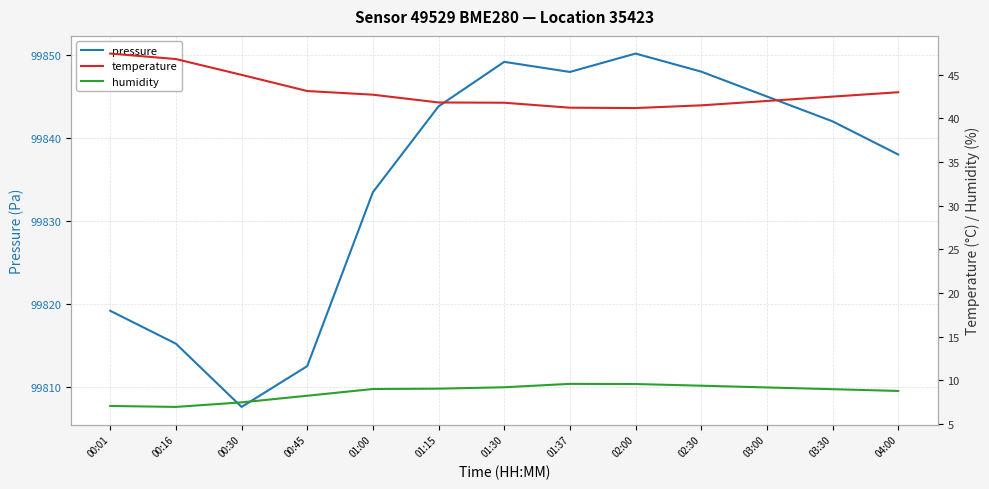

Does the chart display data point markers on the line(s)?

No